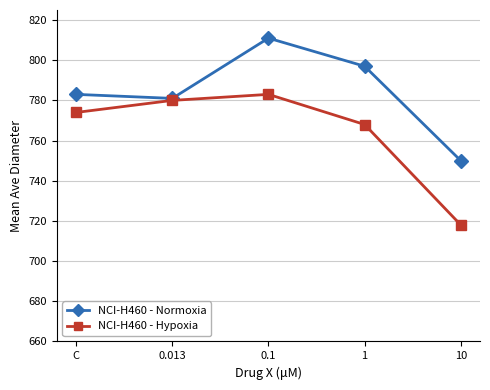

At which category does the chart reach its minimum across all series?

10